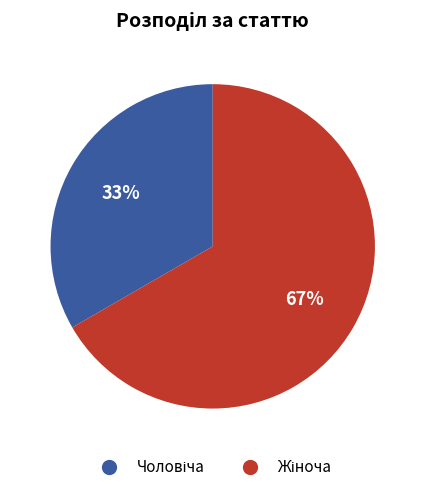

Is there any slice that represents more than half of the pie?

Yes